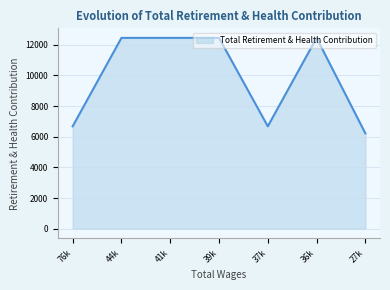

Is it true that the value at 27k is 3607?

False